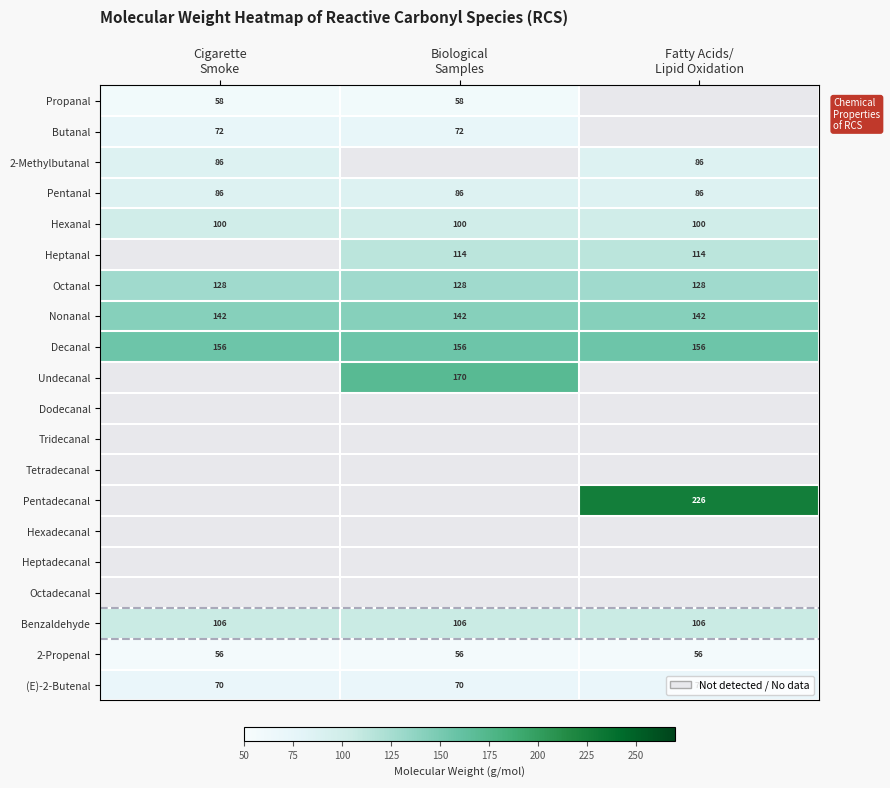

At how many categories does at least one series exceed 135?

3